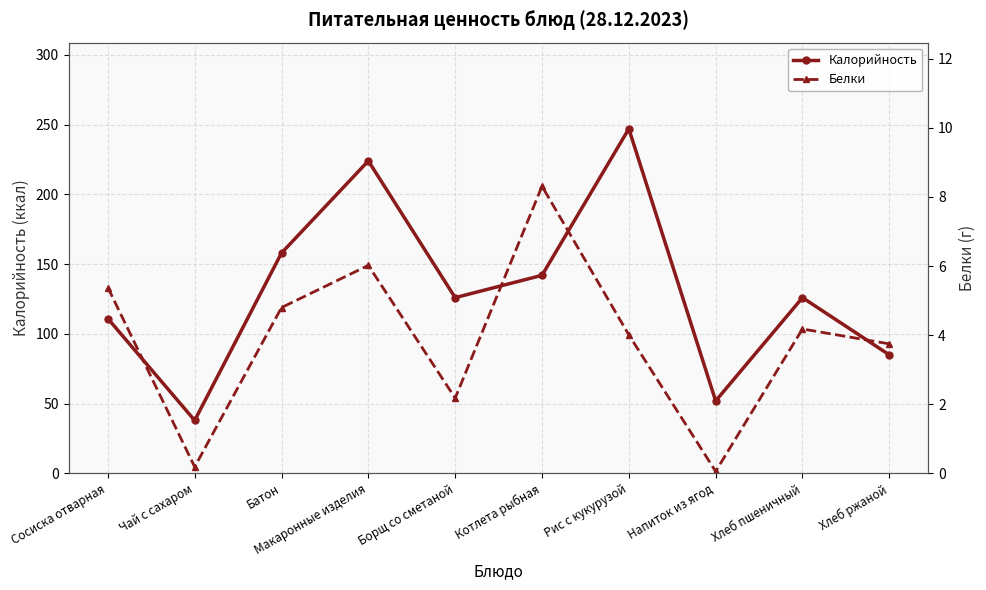

At which category does Белки reach its first local valley?

Чай с сахаром